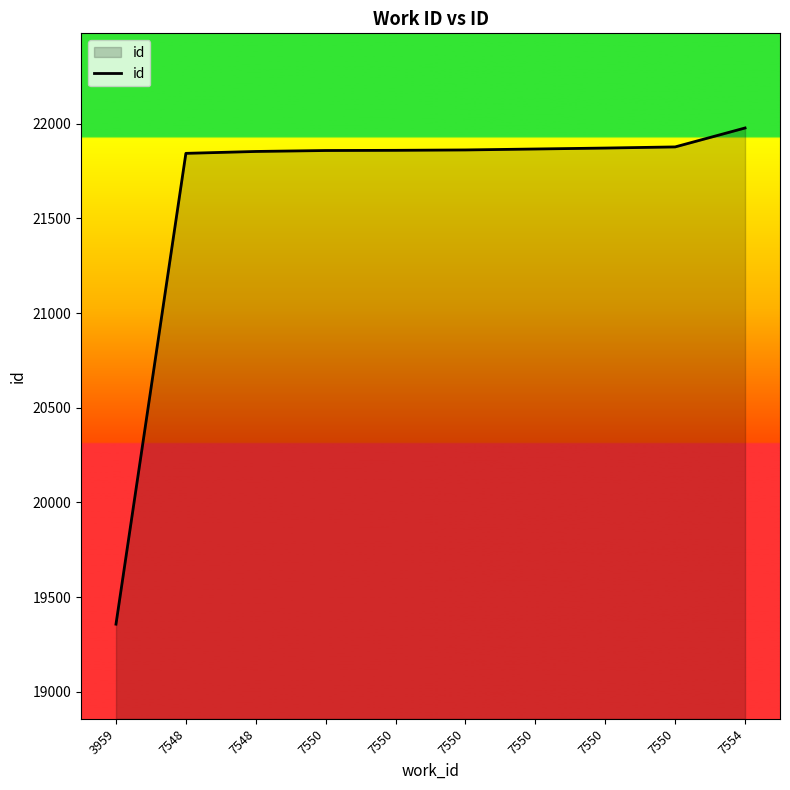

How many lines are shown in the chart?

1